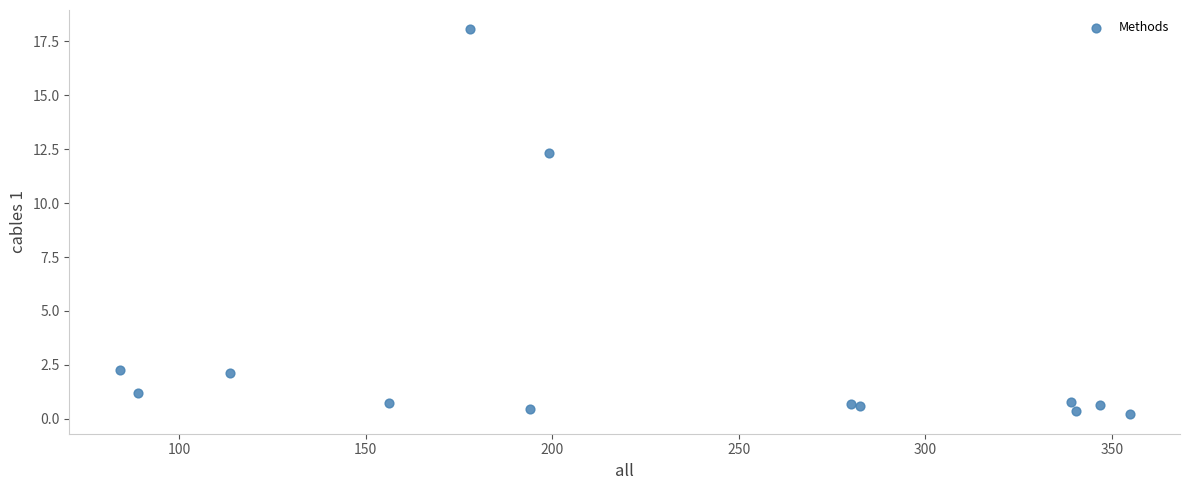

What Y value in the scatter plot is closest to 9?

12.3